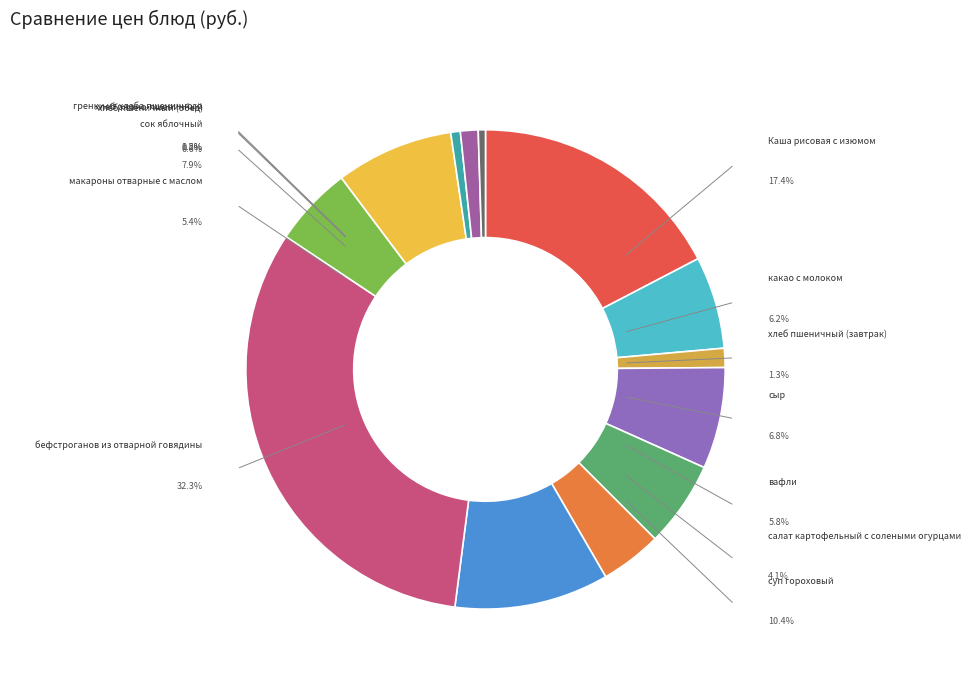

Rank the categories by value from highest to lowest.

бефстроганов из отварной говядины, Каша рисовая с изюмом, суп гороховый, сок яблочный, сыр, какао с молоком, вафли, макароны отварные с маслом, салат картофельный с солеными огурцами, хлеб пшеничный (завтрак), хлеб ржано-пшеничный, хлеб пшеничный (обед), гренки из хлеба пшеничного